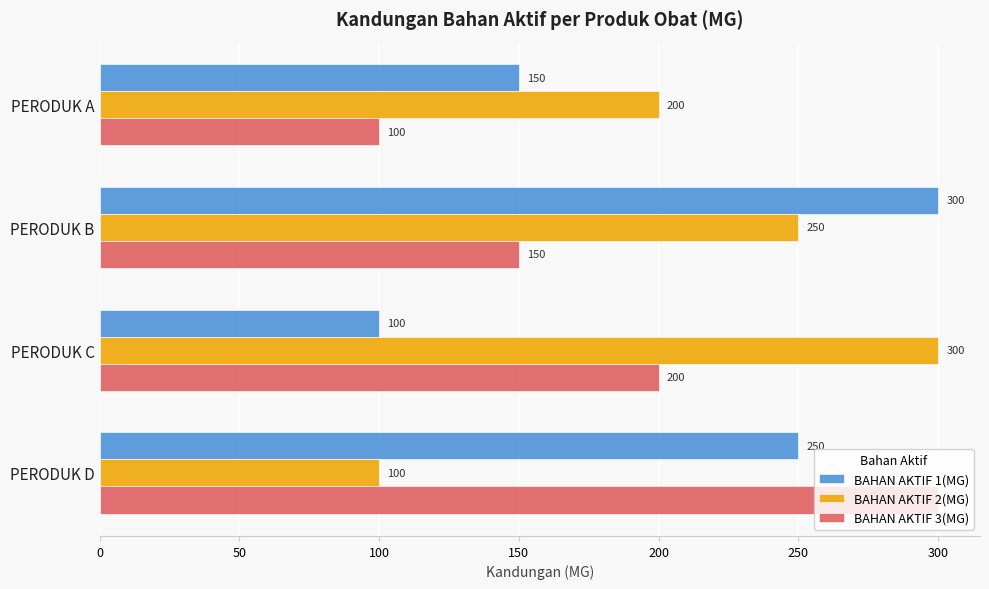

What is the maximum value for BAHAN AKTIF 1(MG)?

300